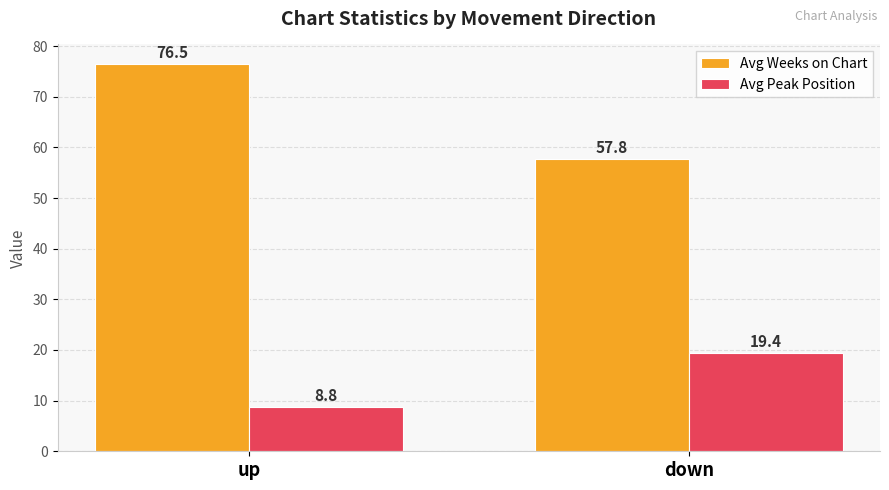

What is the difference between the highest and lowest values at down?

38.4